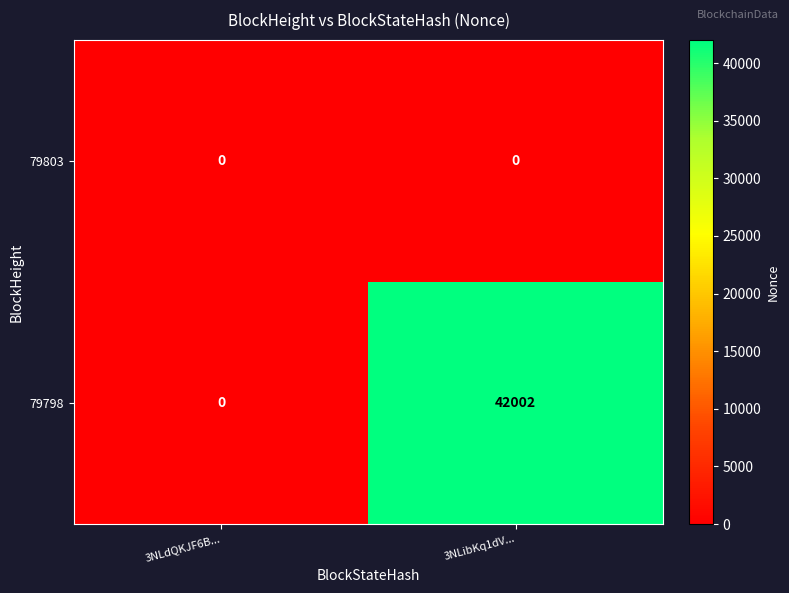

What is the greatest value displayed?

42002